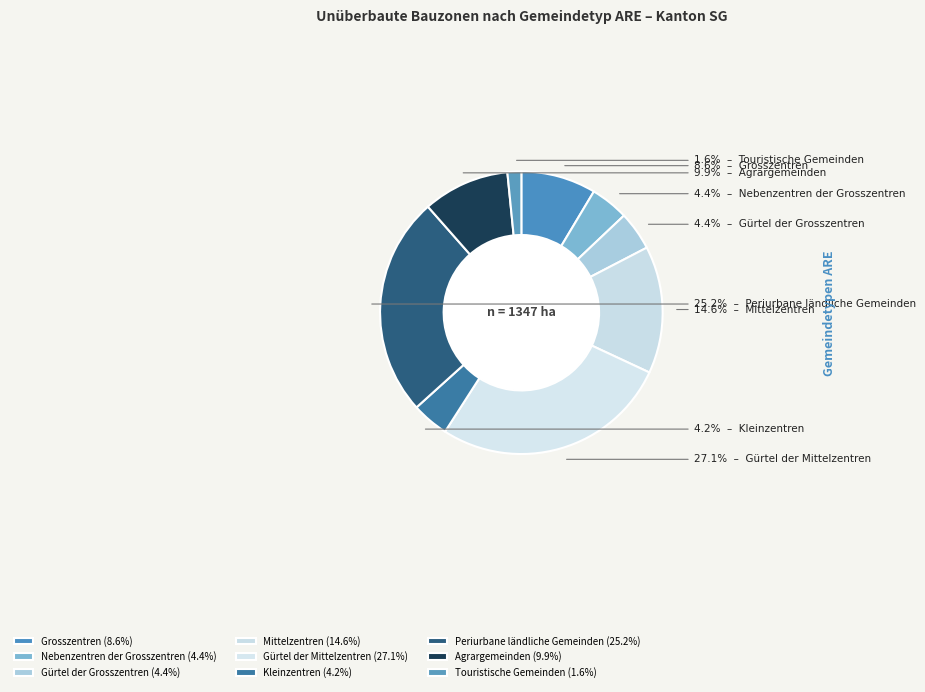

Is there any slice that represents more than half of the pie?

No